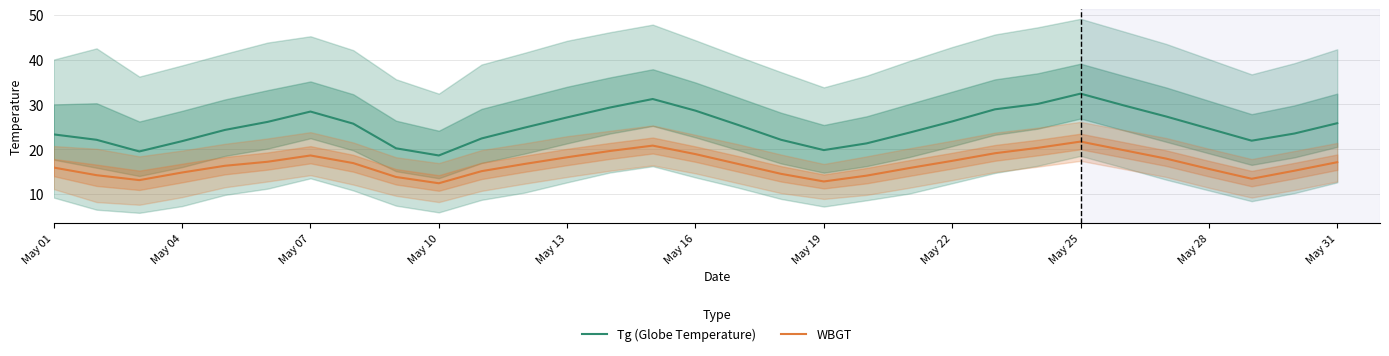

What is the sum of all Tg (Globe Temperature) values?

776.2